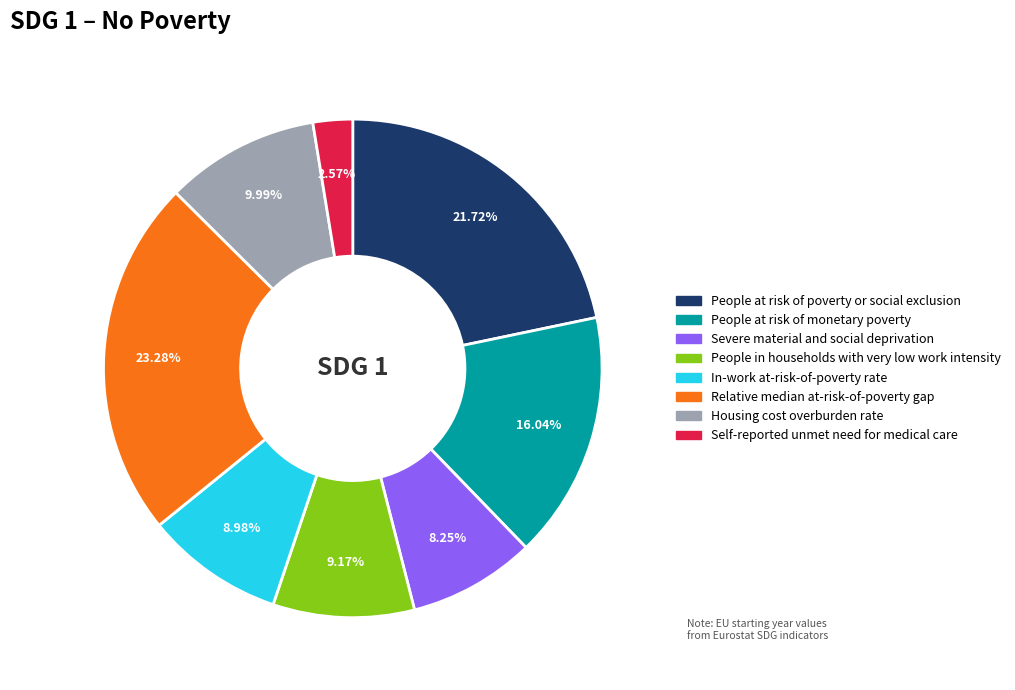

To the nearest percent, what is the difference between the People in households with very low work intensity and Severe material and social deprivation slice percentages?

1%